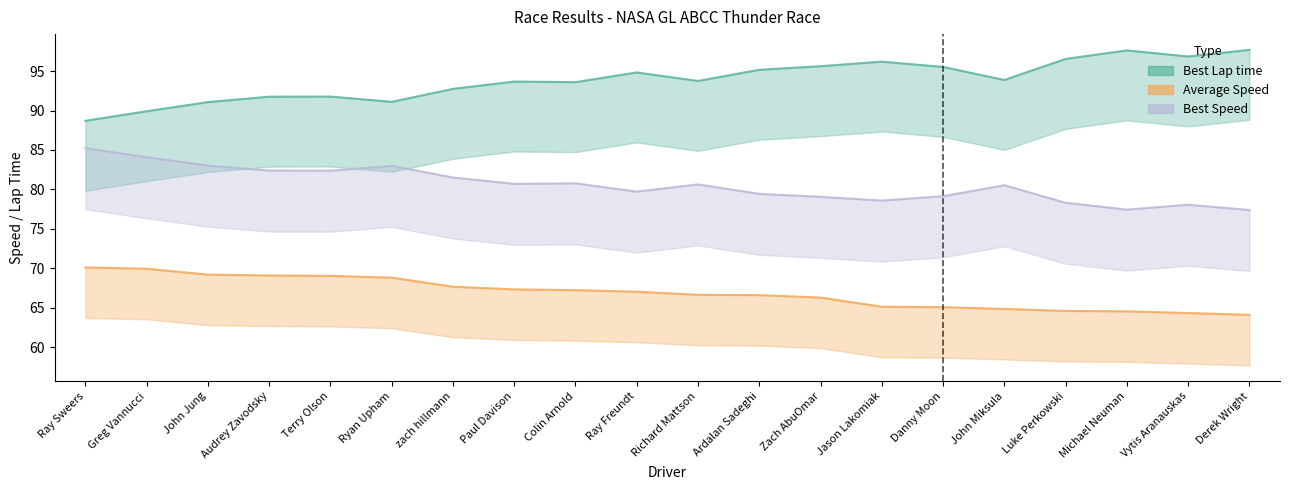

At which label does Best Speed reach its minimum?

Derek Wright